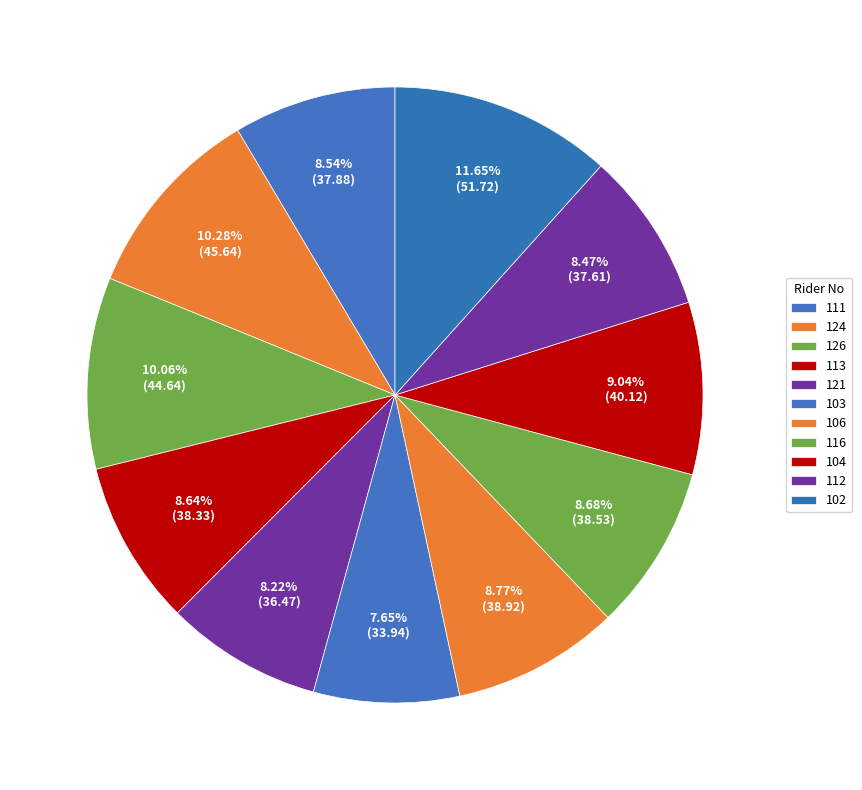

Count the number of slices in the pie.

11